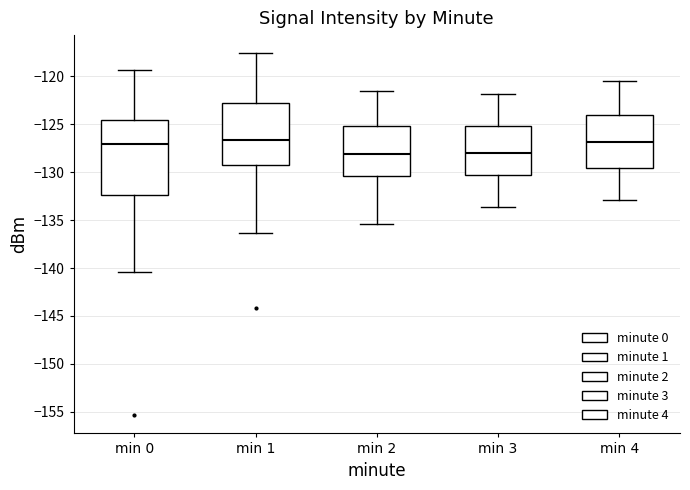

Reading left to right, transcribe this box plot: for each box, give where its median line is, the range the box spans, and where its two whiskers end, as read against the y-axis. The values are not printed on the chart, so give them approximately, as read against the axis.

min 0: median -127.0, box -132.5 to -124.5, whiskers -140.5 to -119.5
min 1: median -126.5, box -129.5 to -123.0, whiskers -136.5 to -117.5
min 2: median -128.0, box -130.5 to -125.0, whiskers -135.5 to -121.5
min 3: median -128.0, box -130.5 to -125.0, whiskers -133.5 to -122.0
min 4: median -127.0, box -129.5 to -124.0, whiskers -133.0 to -120.5